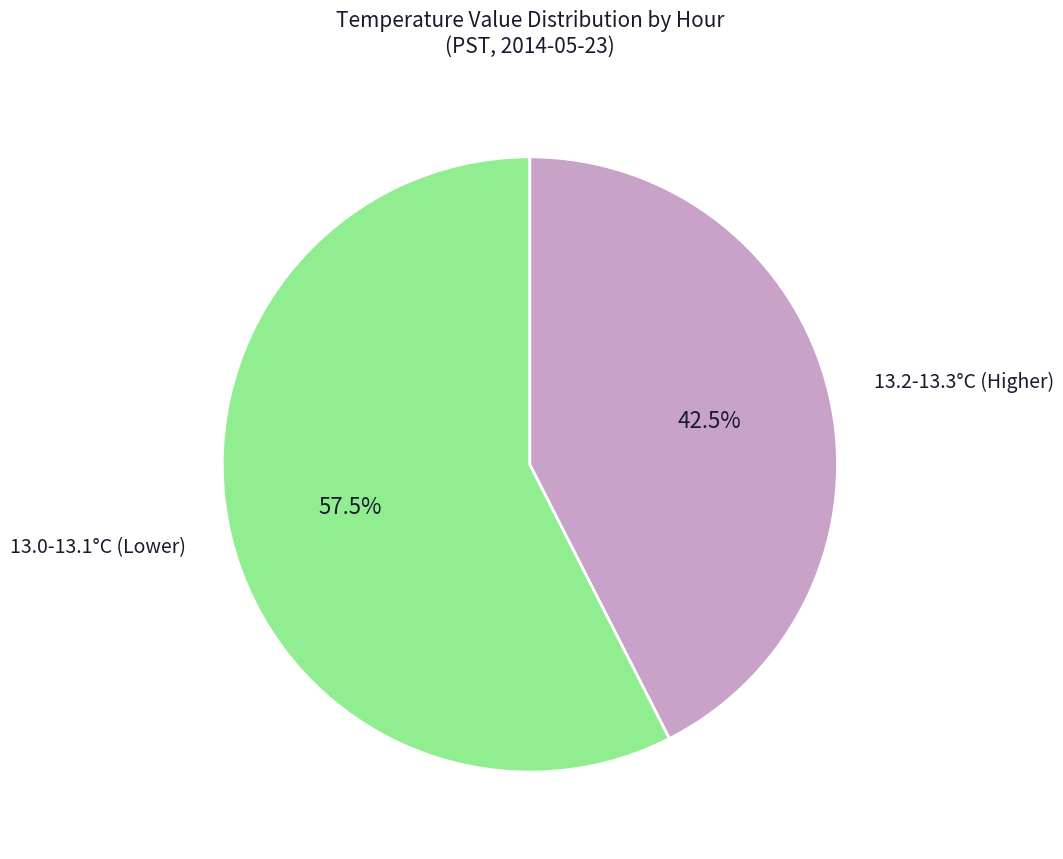

Count the number of slices in the pie.

2